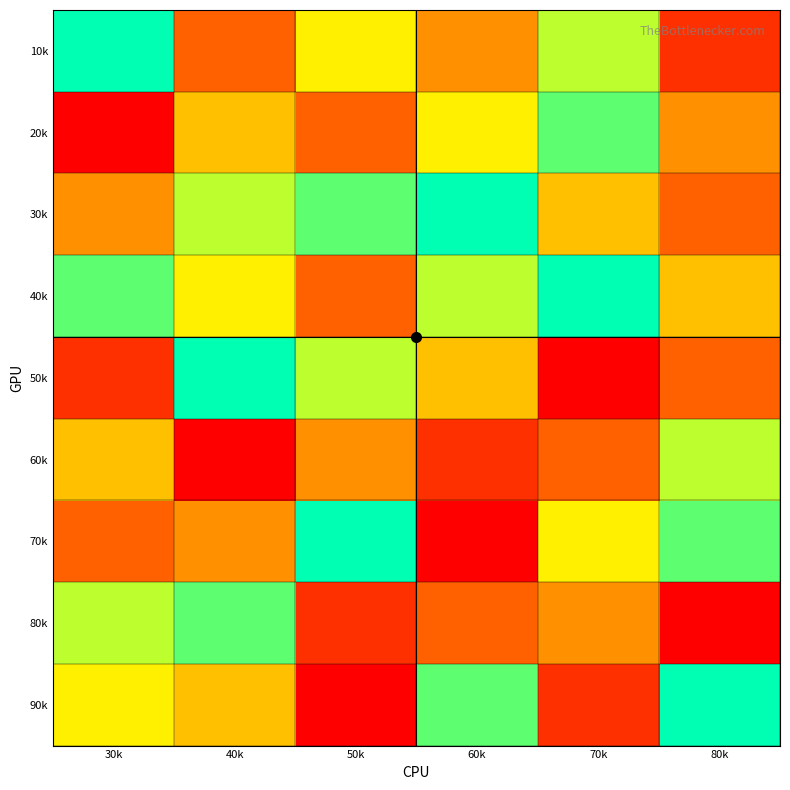

Reading right to left, extract all data points from this chart.

10k: 80k=2	70k=7	60k=4	50k=6	40k=3	30k=9
20k: 80k=4	70k=8	60k=6	50k=3	40k=5	30k=1
30k: 80k=3	70k=5	60k=9	50k=8	40k=7	30k=4
40k: 80k=5	70k=9	60k=7	50k=3	40k=6	30k=8
50k: 80k=3	70k=1	60k=5	50k=7	40k=9	30k=2
60k: 80k=7	70k=3	60k=2	50k=4	40k=1	30k=5
70k: 80k=8	70k=6	60k=1	50k=9	40k=4	30k=3
80k: 80k=1	70k=4	60k=3	50k=2	40k=8	30k=7
90k: 80k=9	70k=2	60k=8	50k=1	40k=5	30k=6